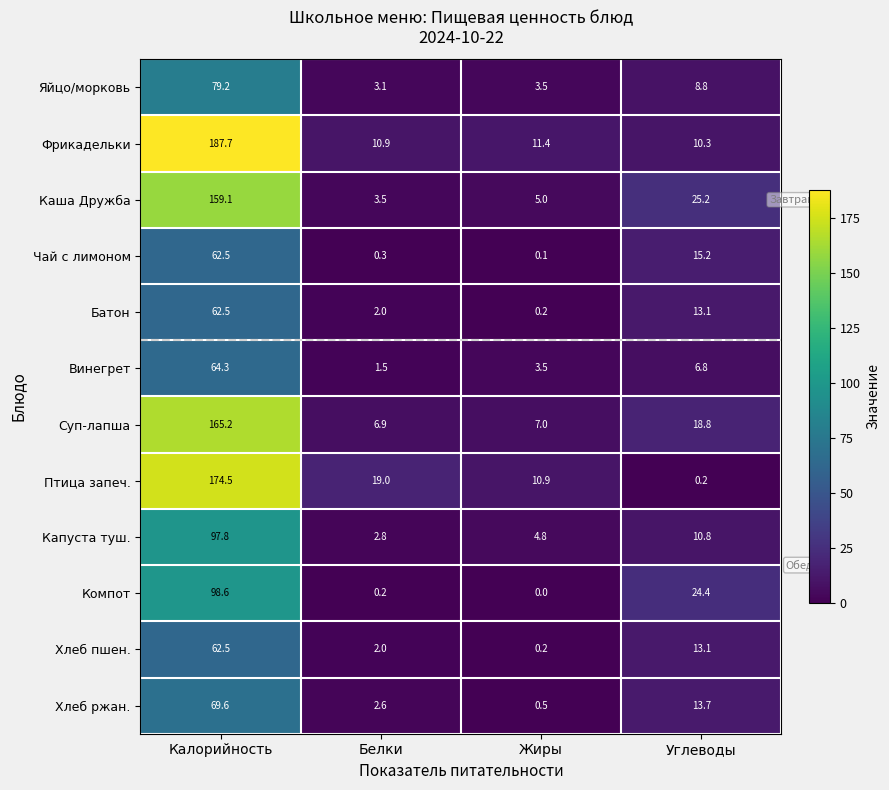

What is the total value across all series at Белки?

54.8